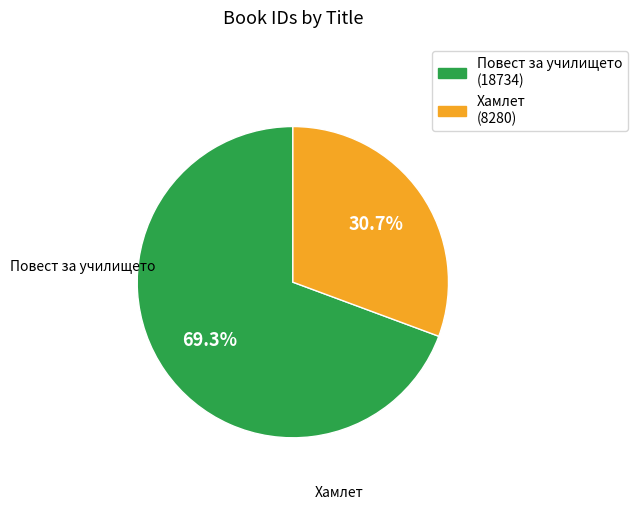

Count the number of slices in the pie.

2